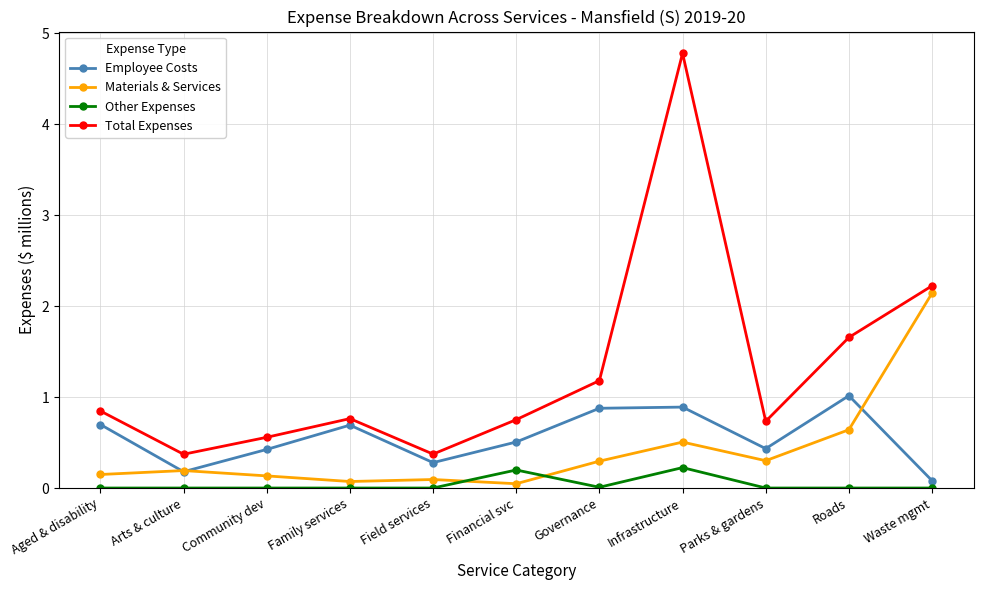

Is the value of Employee Costs at Field services greater than the value of Other Expenses at Community dev?

Yes